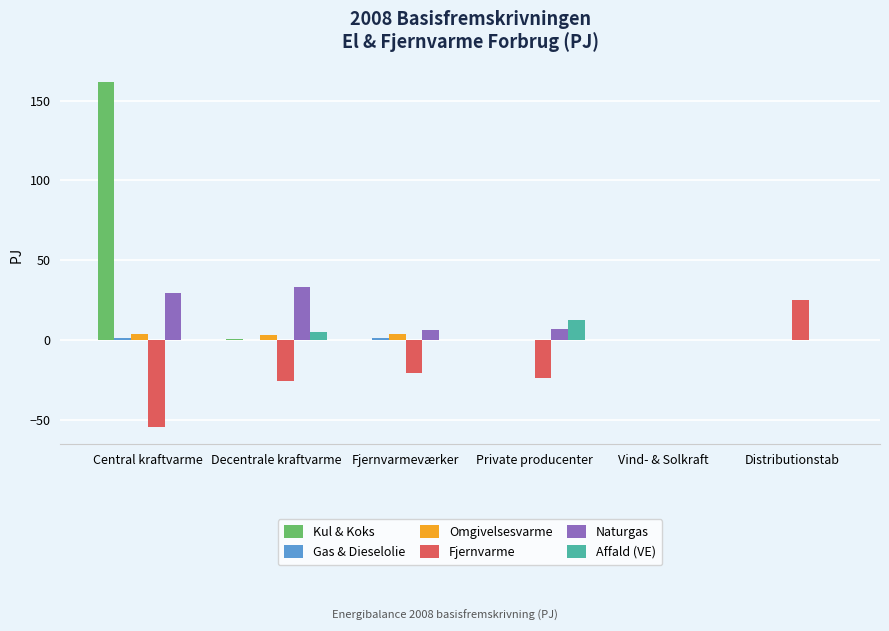

True or false: Fjernvarme has a value of 44.8 at Vind- & Solkraft.

False